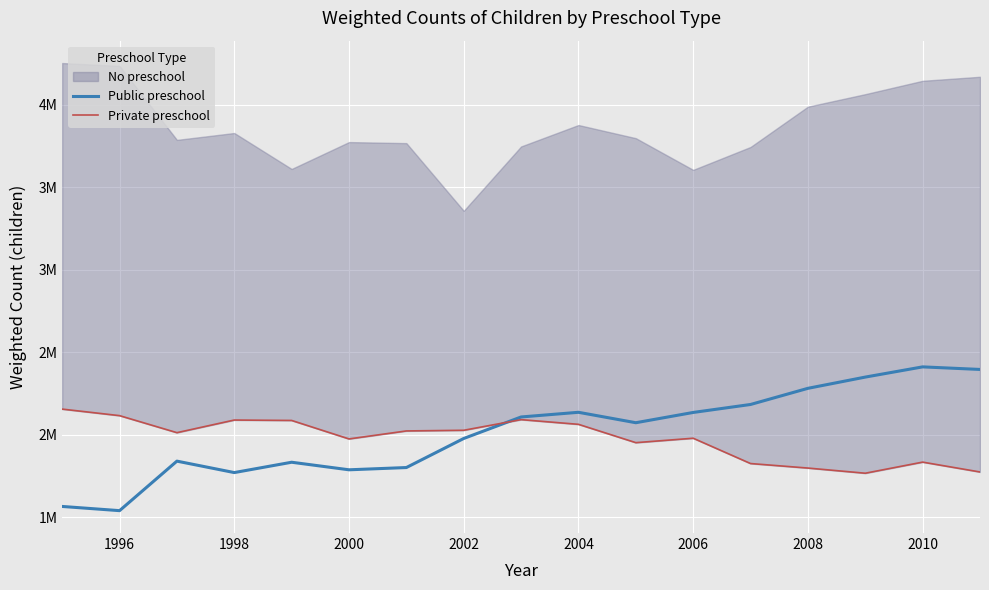

In Public preschool, how many points are higher than both neighbors (excluding endpoints)?

4